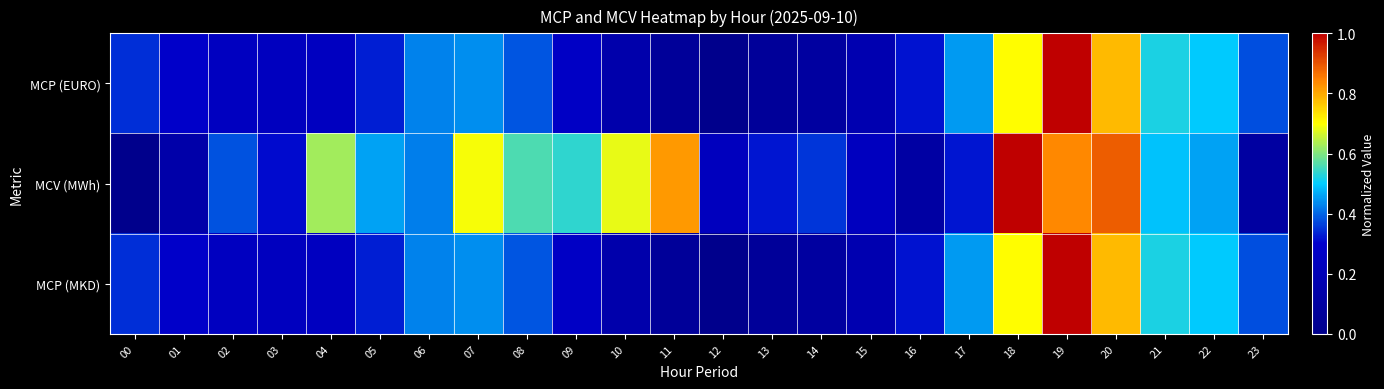

At which category does the chart reach its minimum across all series?

12